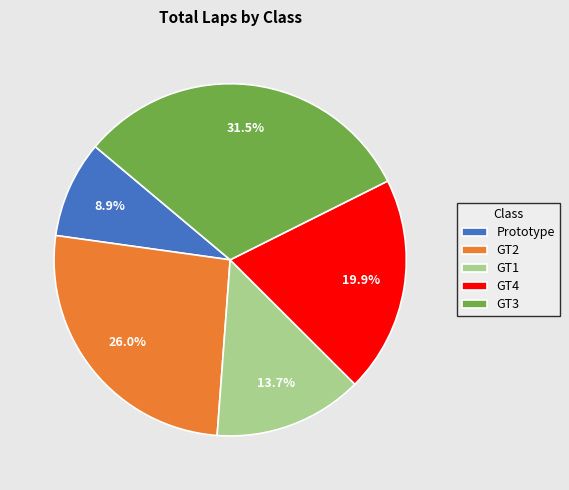

Is there any slice that represents more than half of the pie?

No